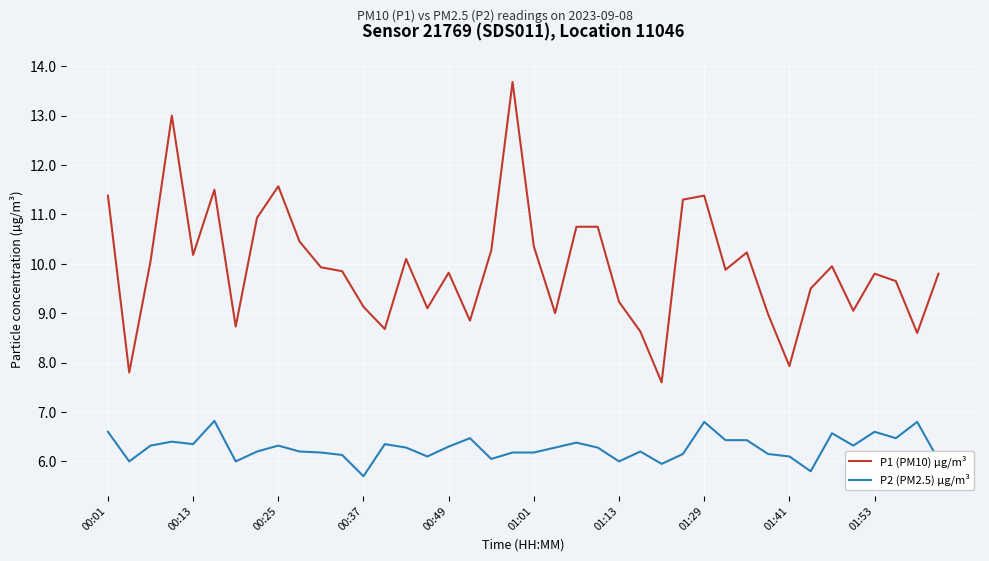

Rank the series by their average value, from highest to lowest.

P1 (PM10) µg/m³, P2 (PM2.5) µg/m³